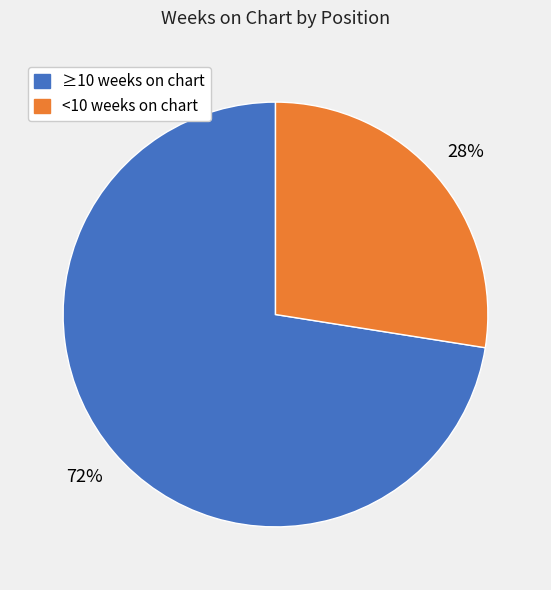

To the nearest percent, what is the average slice percentage?

50%